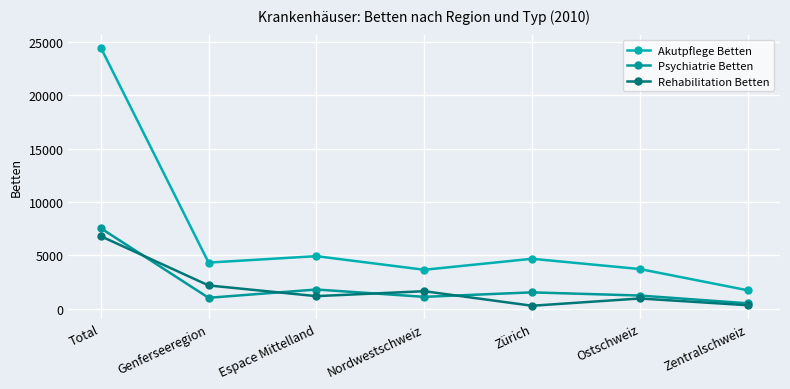

Count the number of data series in this chart.

3